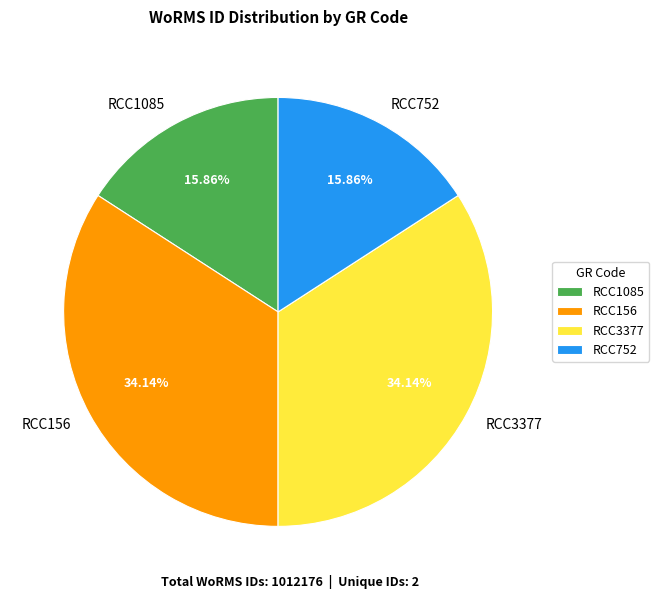

To the nearest percent, what is the average slice percentage?

25%